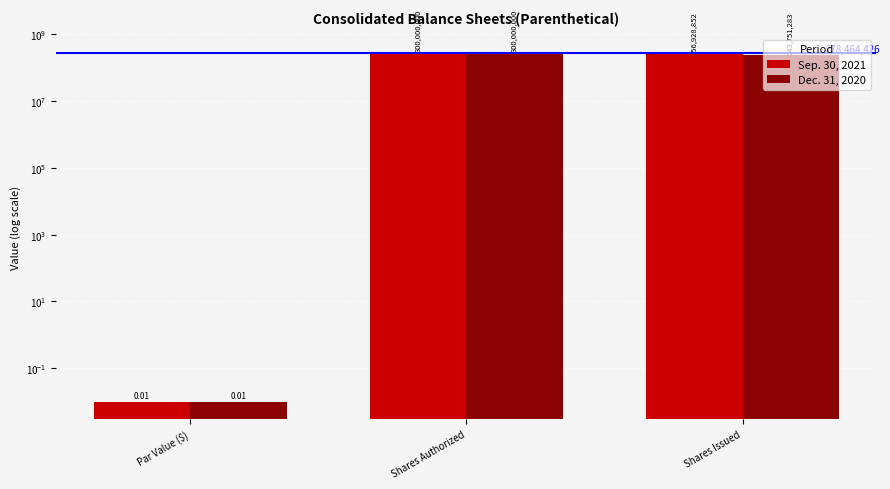

How many series are shown in this chart?

2